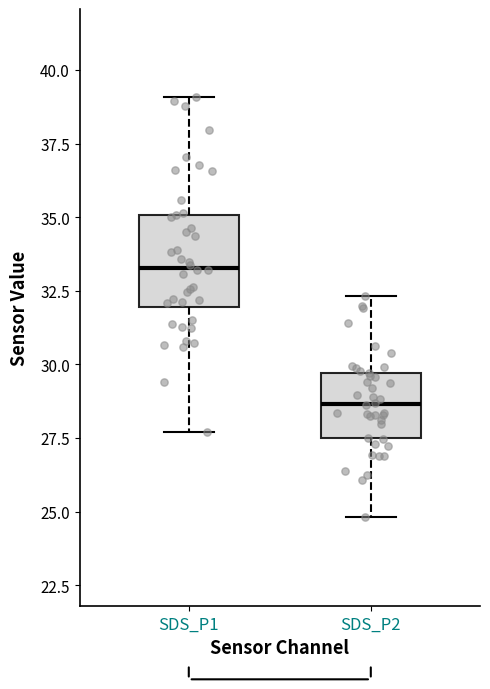

Which box has the lowest median line?

SDS_P2